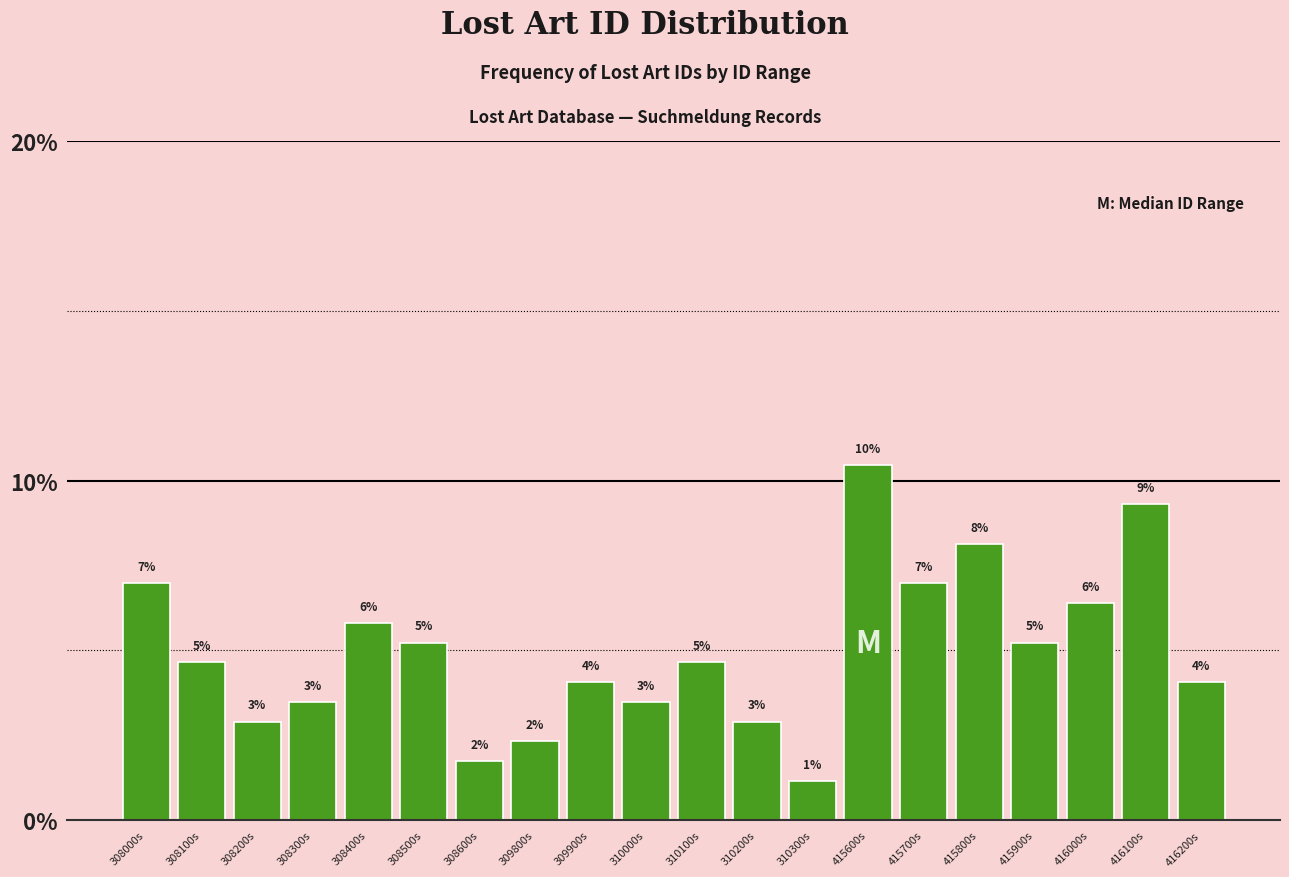

Are the bars horizontal?

No